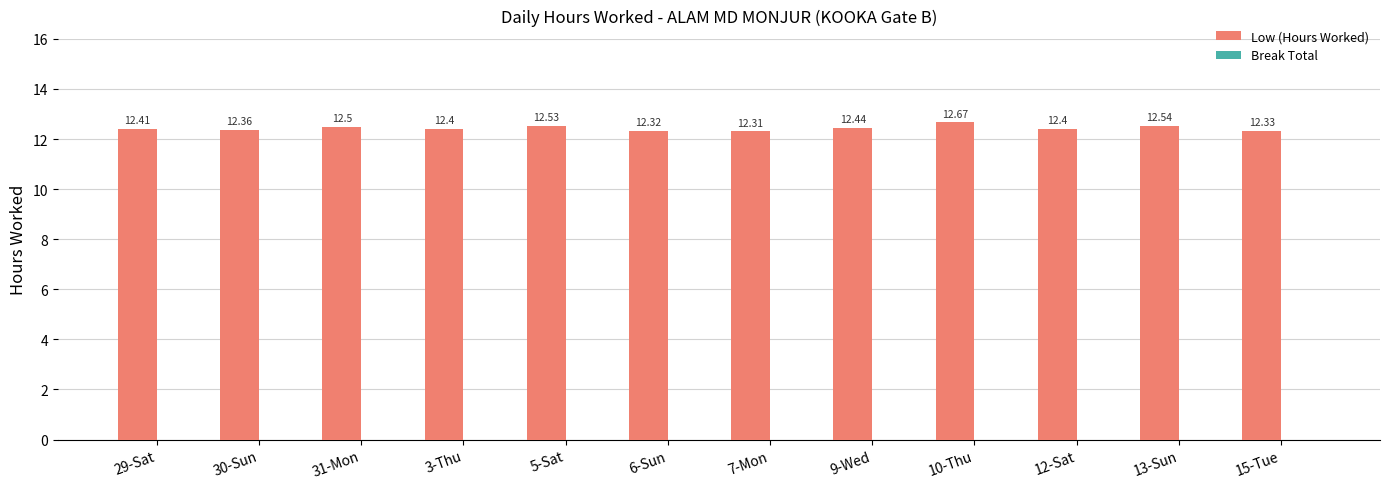

What is the maximum value shown in the chart?

12.7